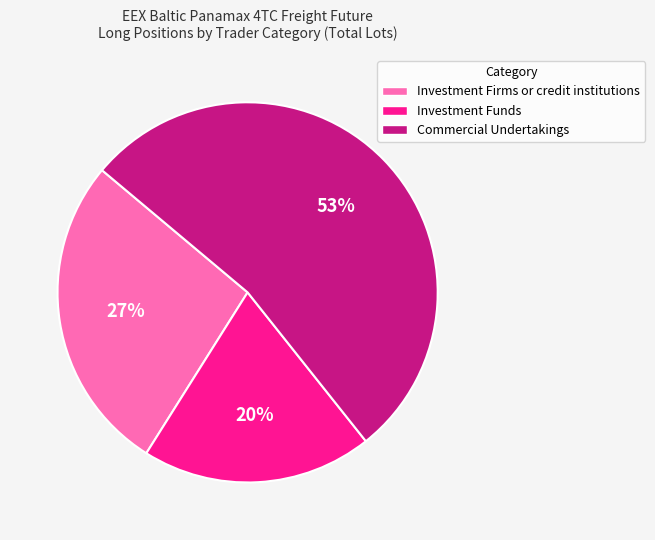

To the nearest percent, what percentage of the pie is Investment Firms or credit institutions?

27%